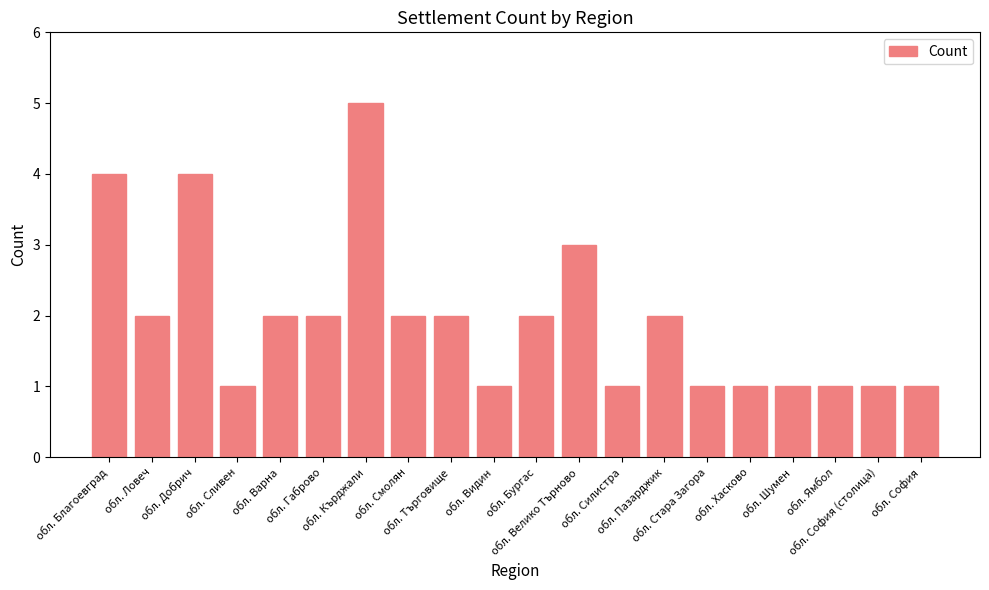

Are the bars grouped side by side (vs. stacked)?

No